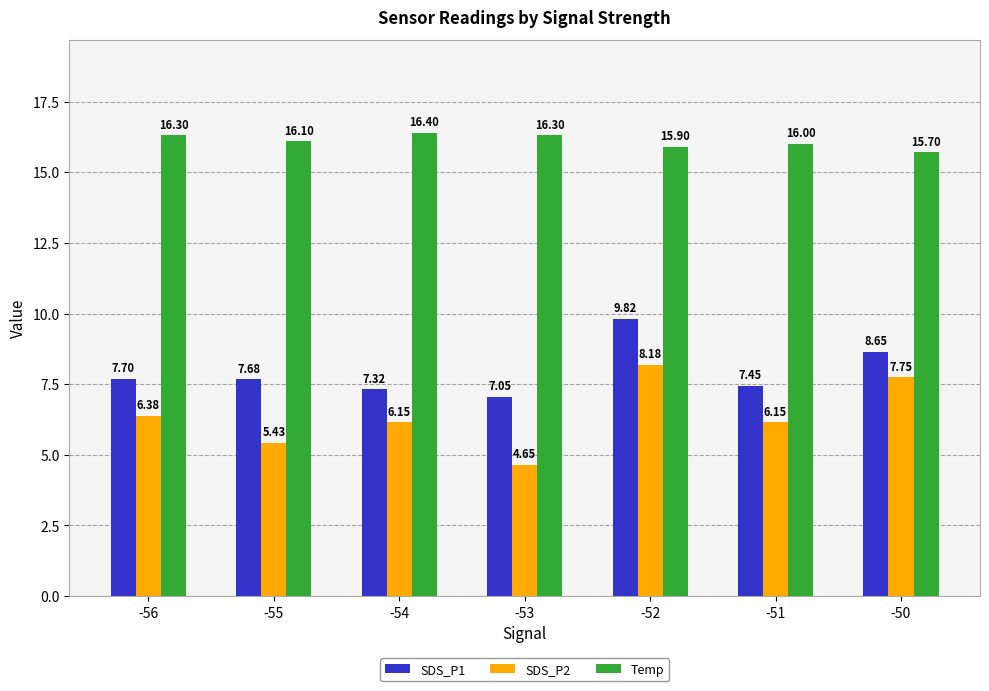

Does the chart contain stacked bars?

No